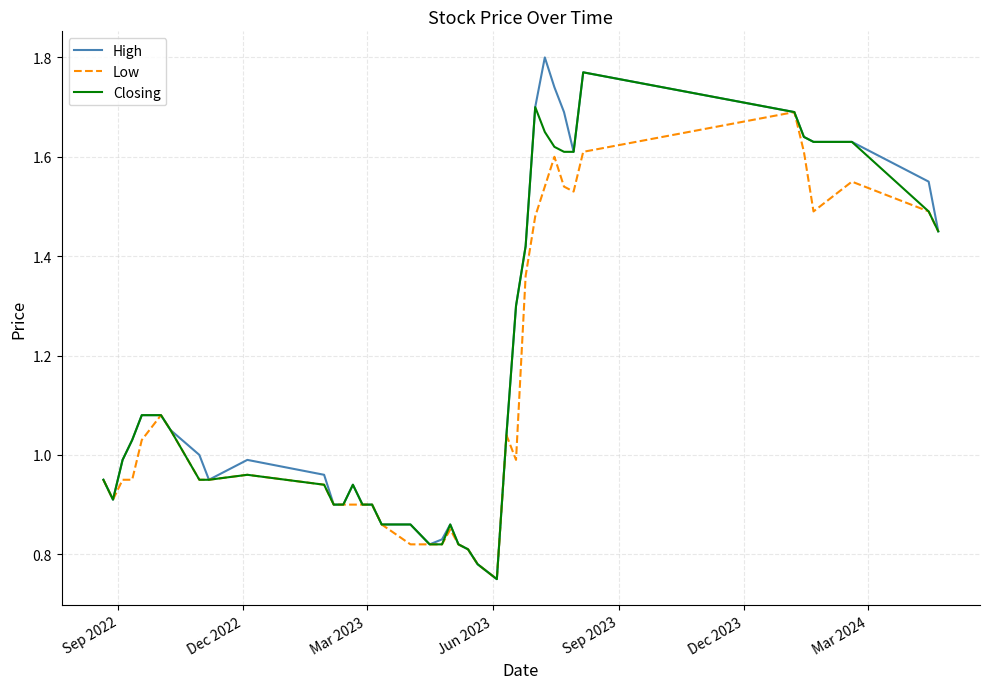

Which series has the widest spread of values?

High